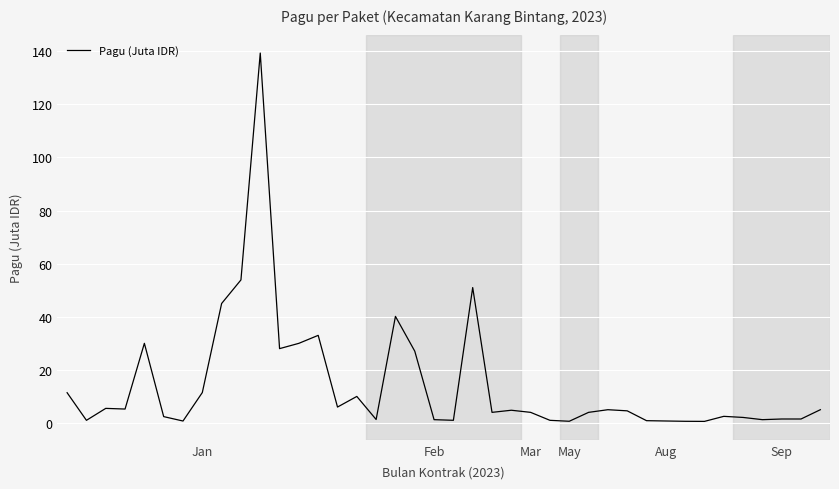

How many lines are shown in the chart?

1